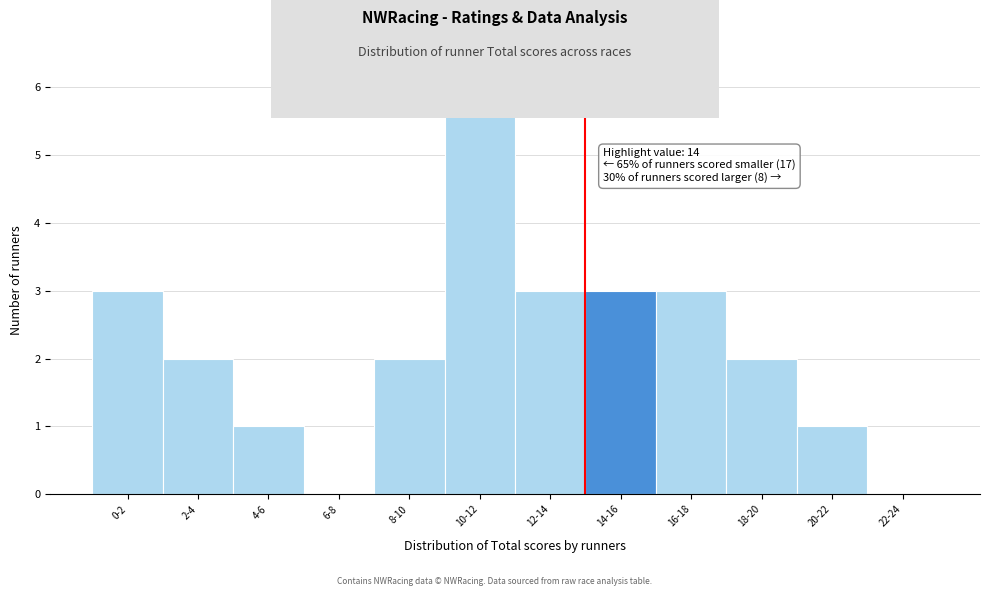

Reading right to left, transcribe all the data shown in this chart.

22-24=0	20-22=1	18-20=2	16-18=3	14-16=3	12-14=3	10-12=6	8-10=2	6-8=0	4-6=1	2-4=2	0-2=3